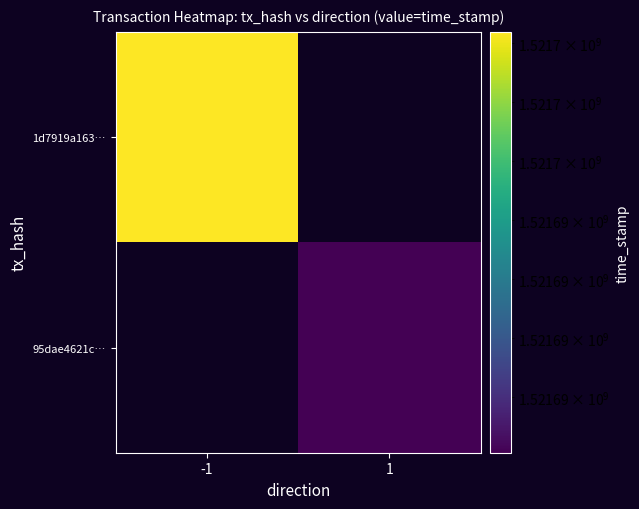

How many positive values does the 95dae4621c… series have?

1